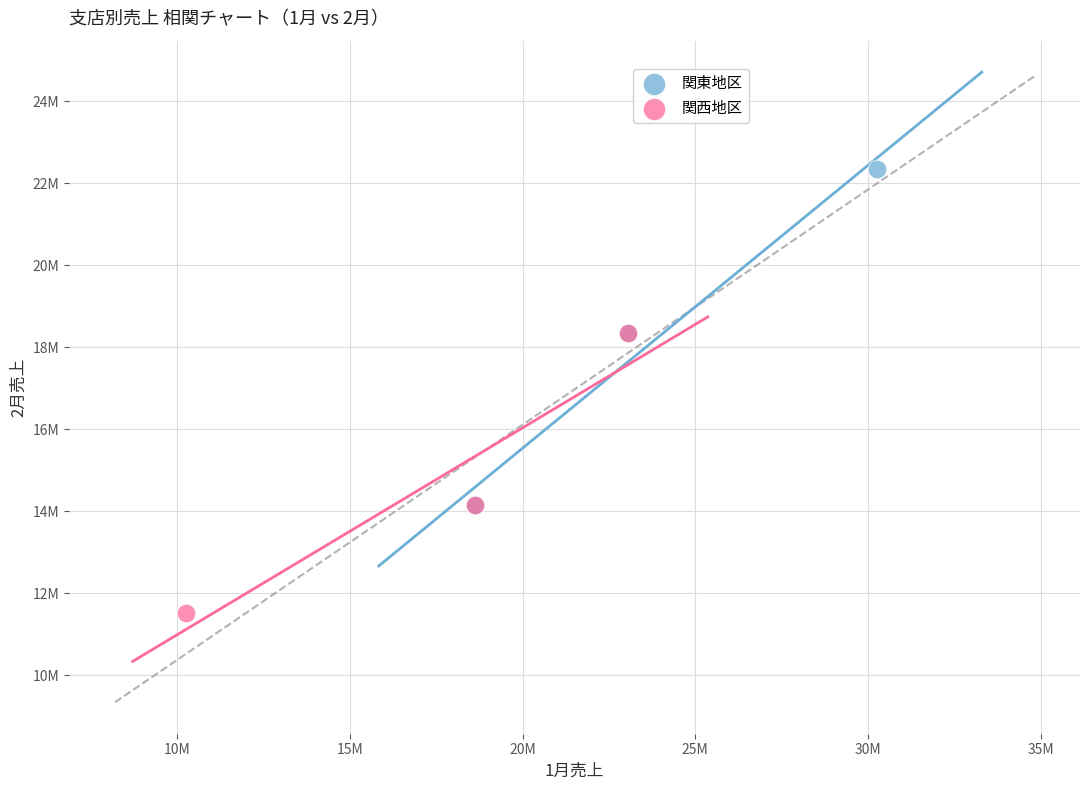

What are all the series names shown in the legend?

関東地区, 関西地区